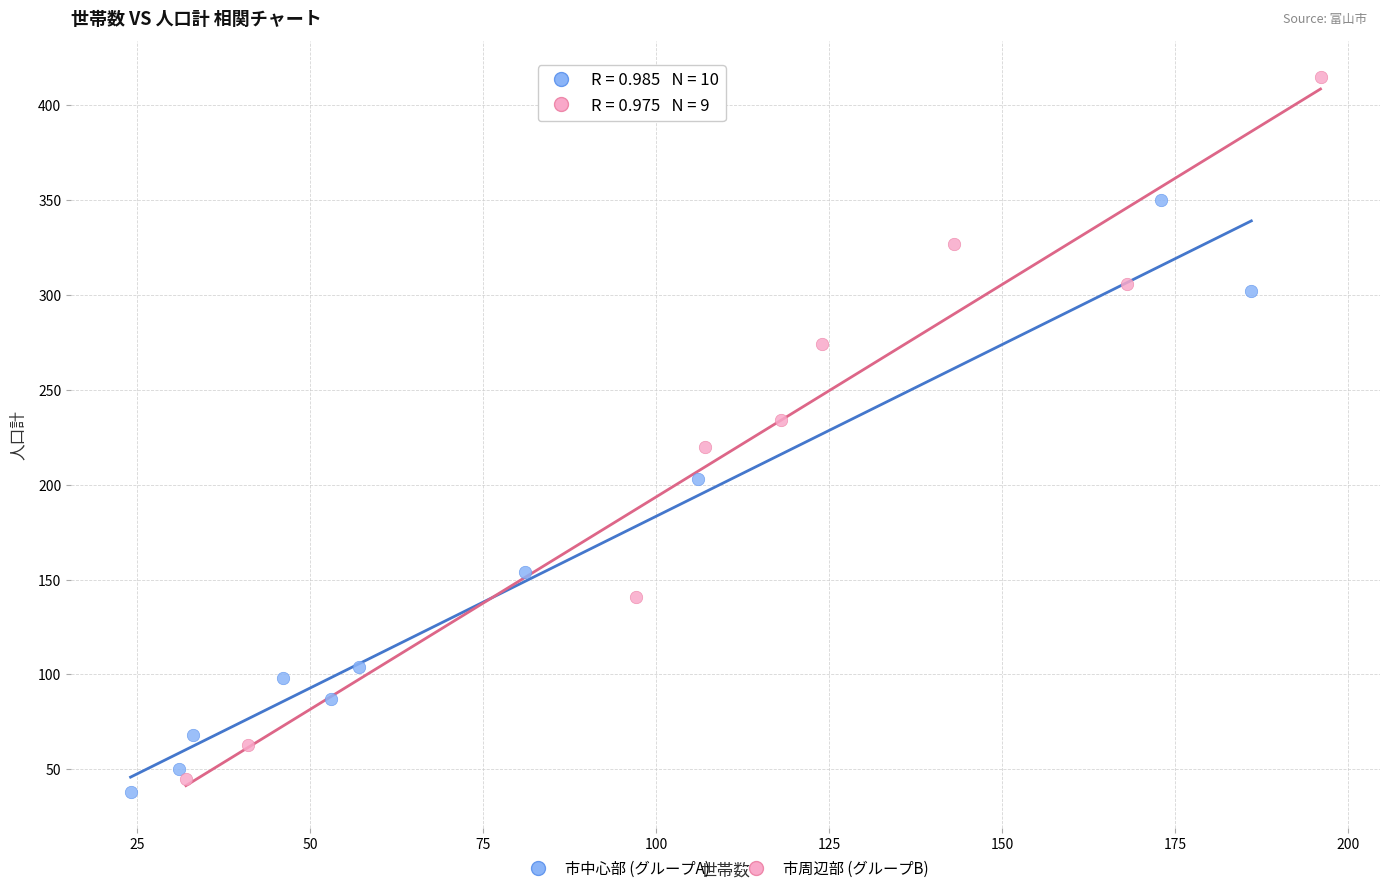

Which series has the largest Y range (max minus min)?

市周辺部 (グループB)